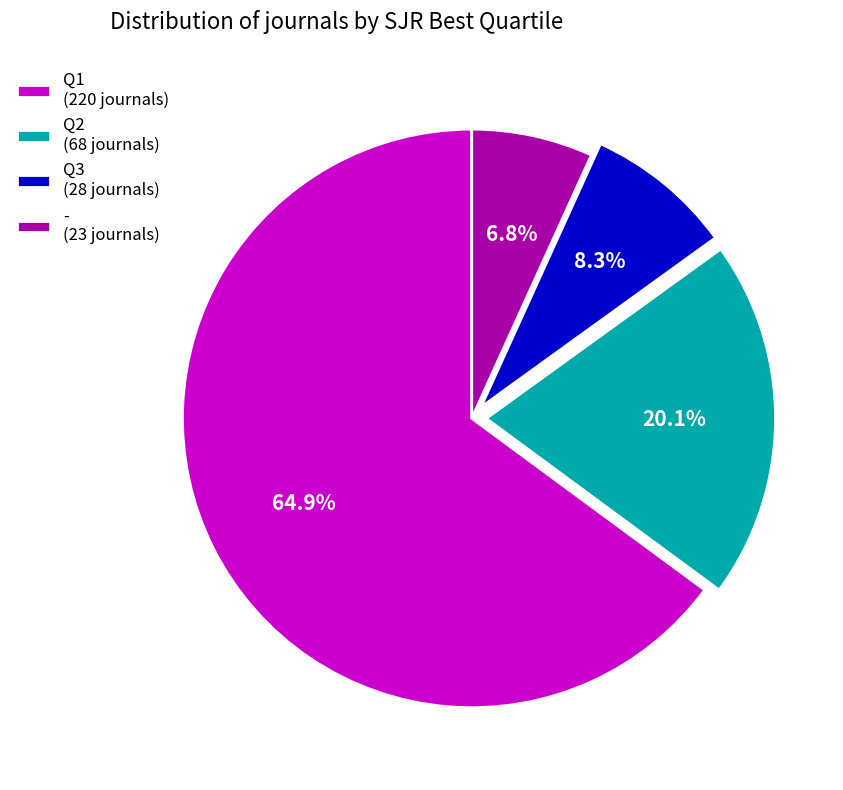

The Q1 slice represents 65% of the pie. True or false?

True